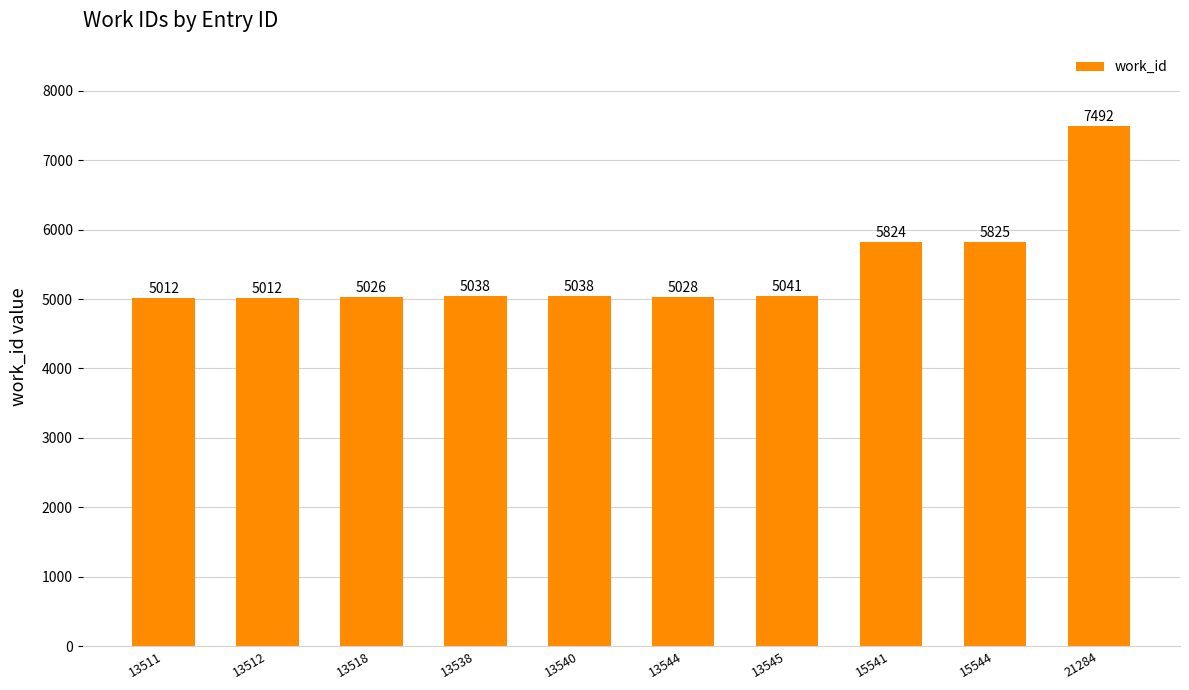

What is the smallest value displayed?

5012